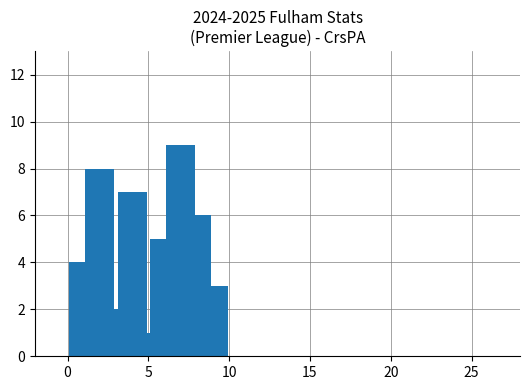

What is the difference between the maximum and minimum values?

8